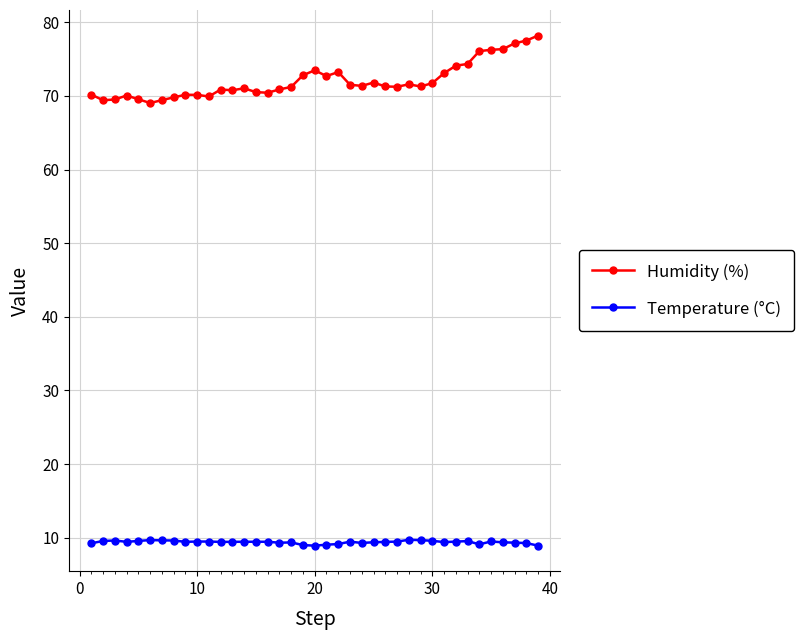

True or false: Humidity (%) has more than 2 interior local peaks.

True